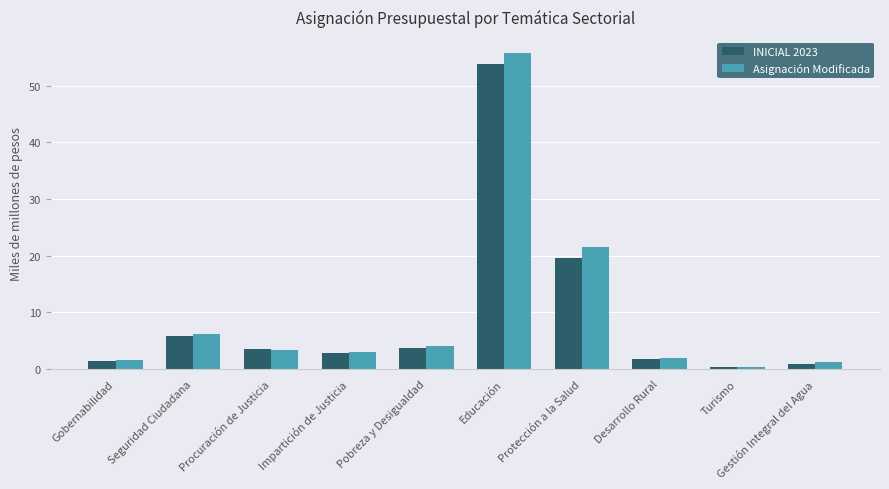

How many bars are there in each group?

2